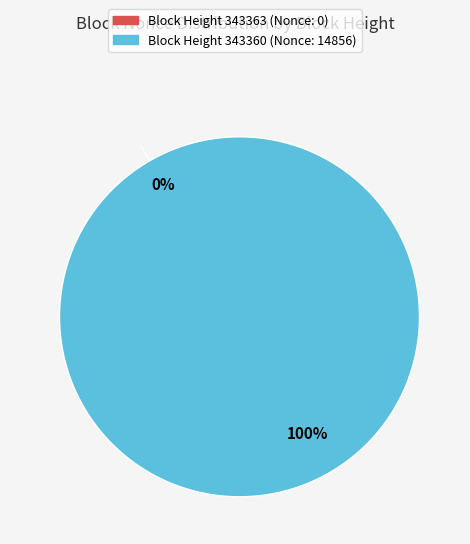

How many segments does this pie chart have?

2